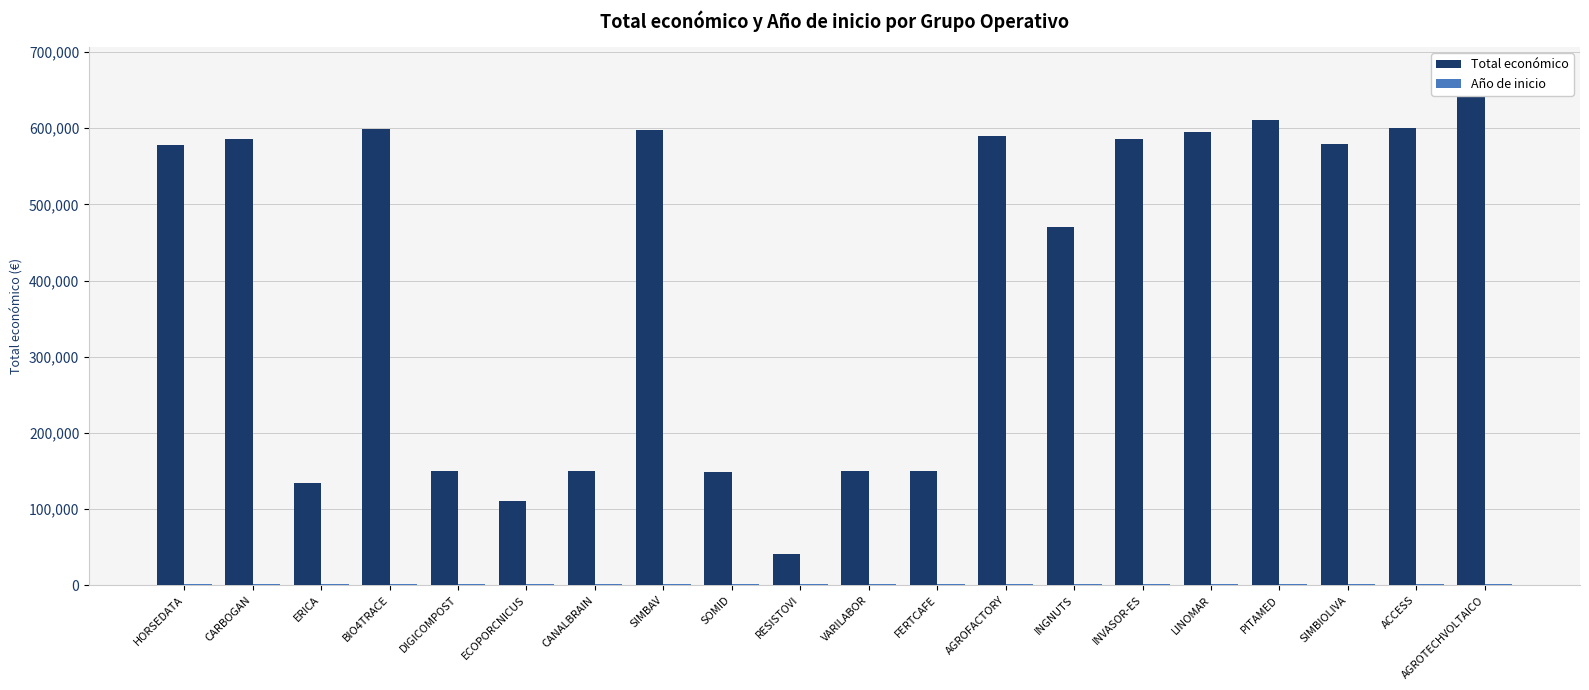

What is the approximate value of Año de inicio at CANALBRAIN?

2023